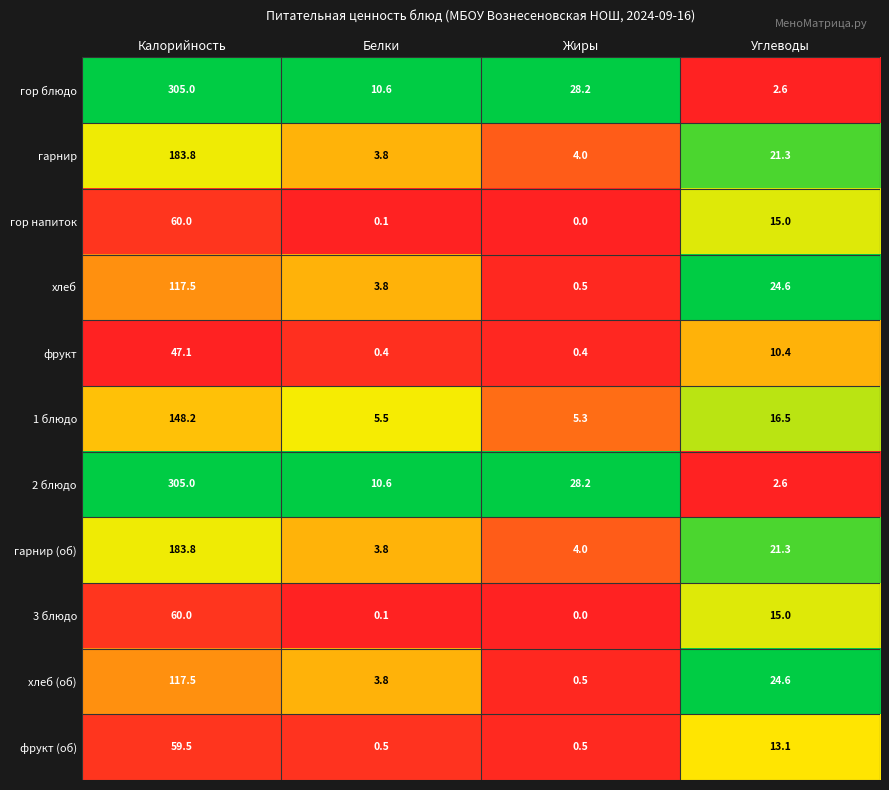

Which category has the lowest value in the гор блюдо series?

Углеводы